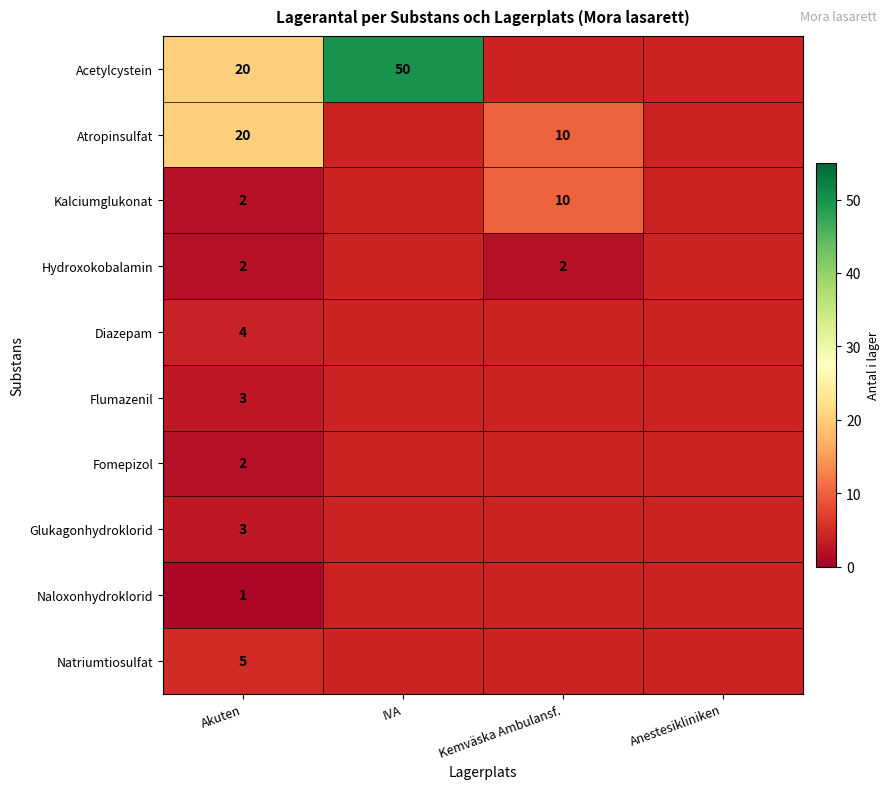

Is it true that Kalciumglukonat equals 2 at Kemväska Ambulansf.?

False